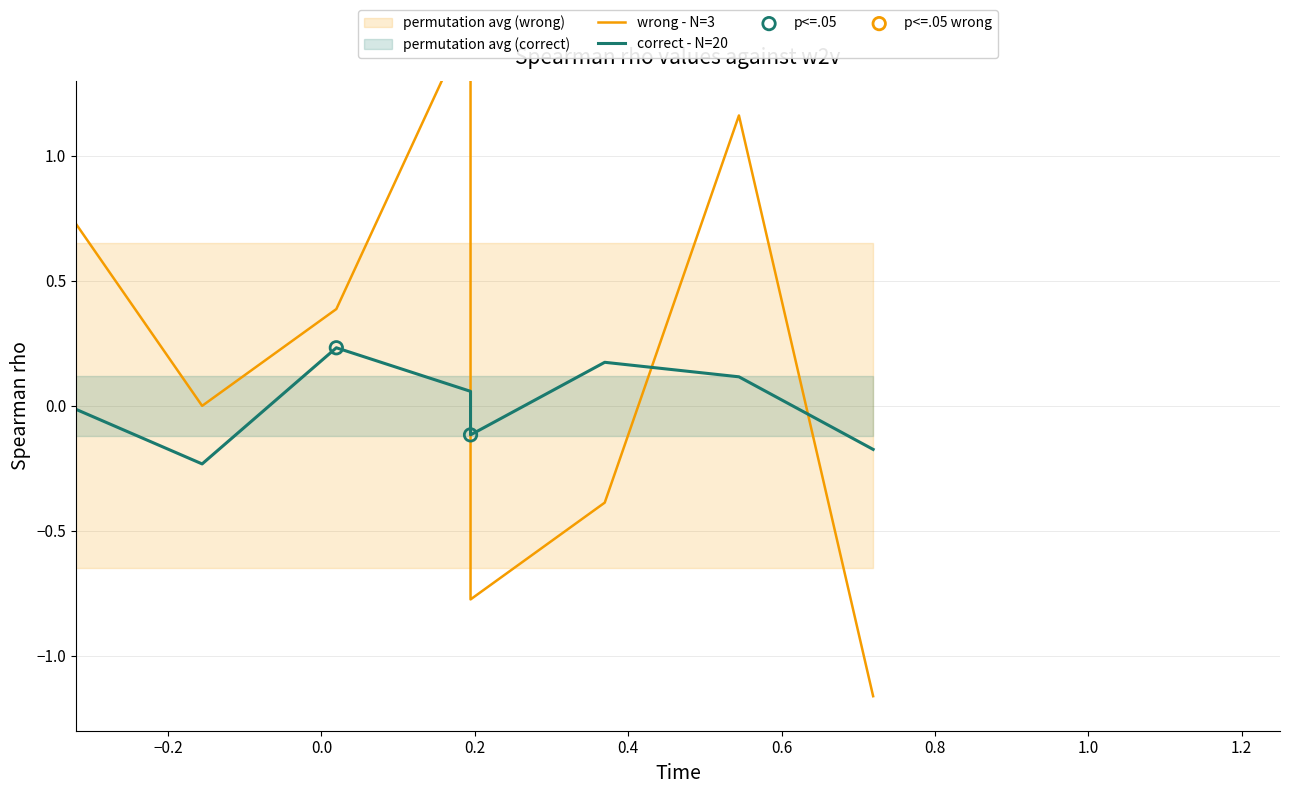

Which series has the largest Y range (max minus min)?

wrong - N=3